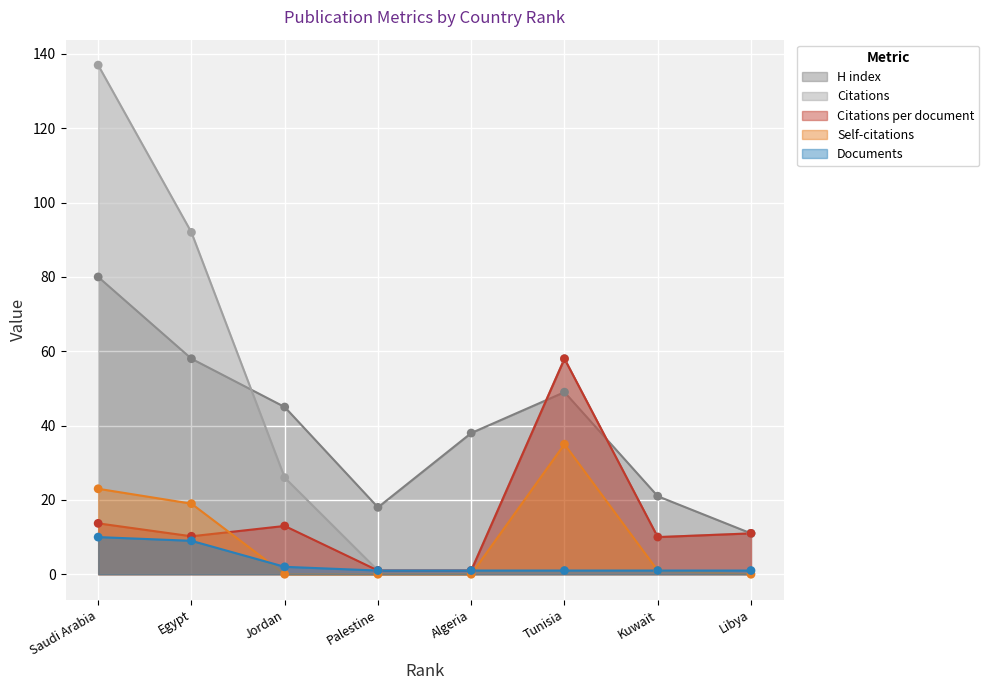

Which series reaches the maximum Y coordinate?

Citations